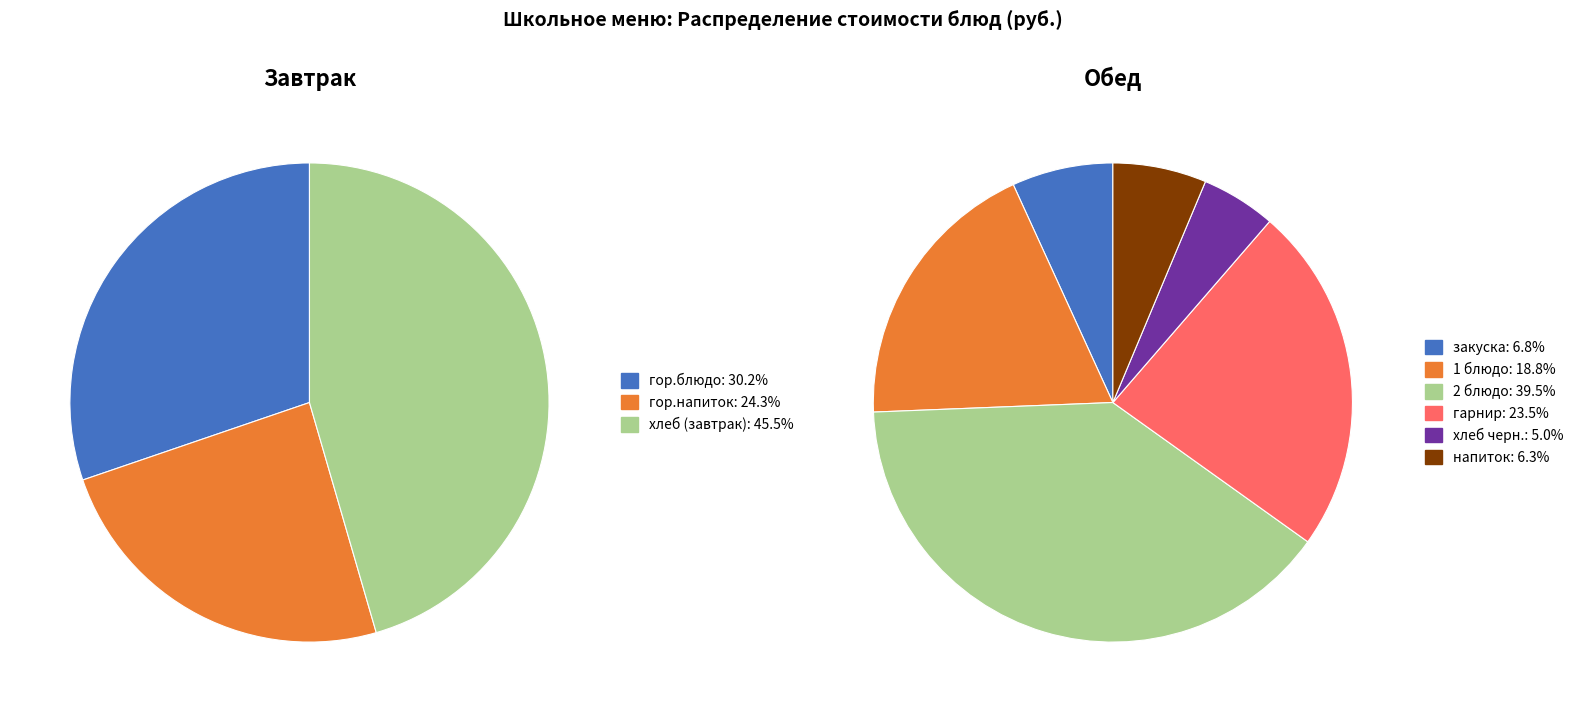

Which has a higher value, хлеб (завтрак) or гор.напиток?

хлеб (завтрак)